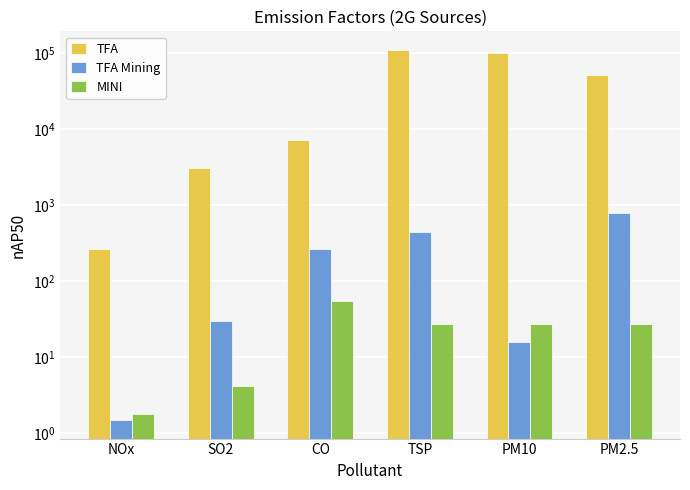

What is the lowest value of the TFA Mining series?

1.5